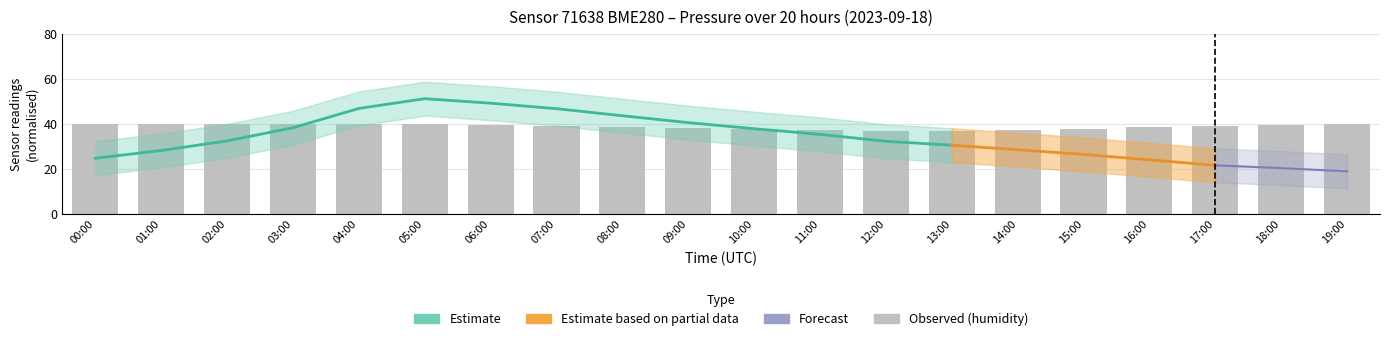

How many bars are there in total?

20